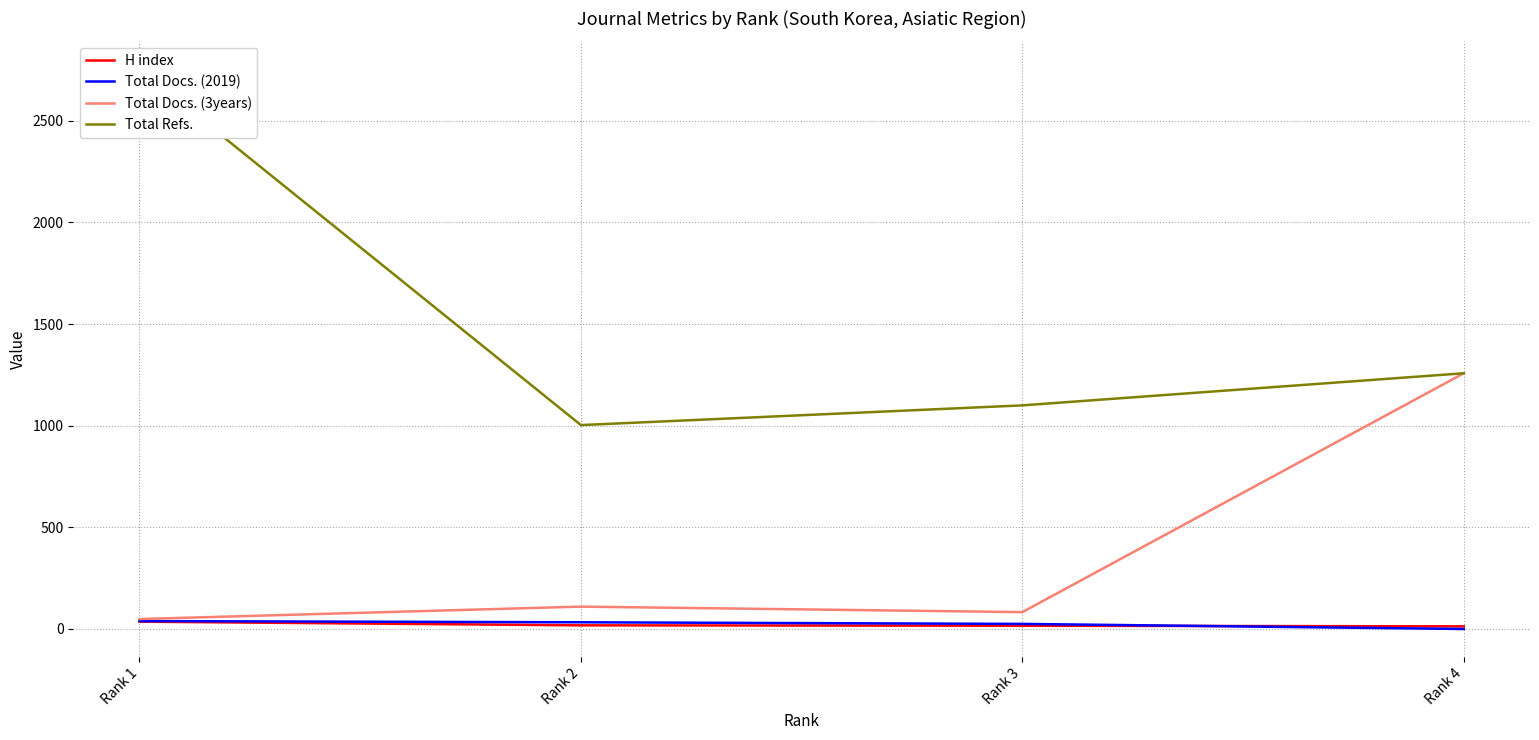

What is the spread (max minus min) of values at Rank 1?

2717